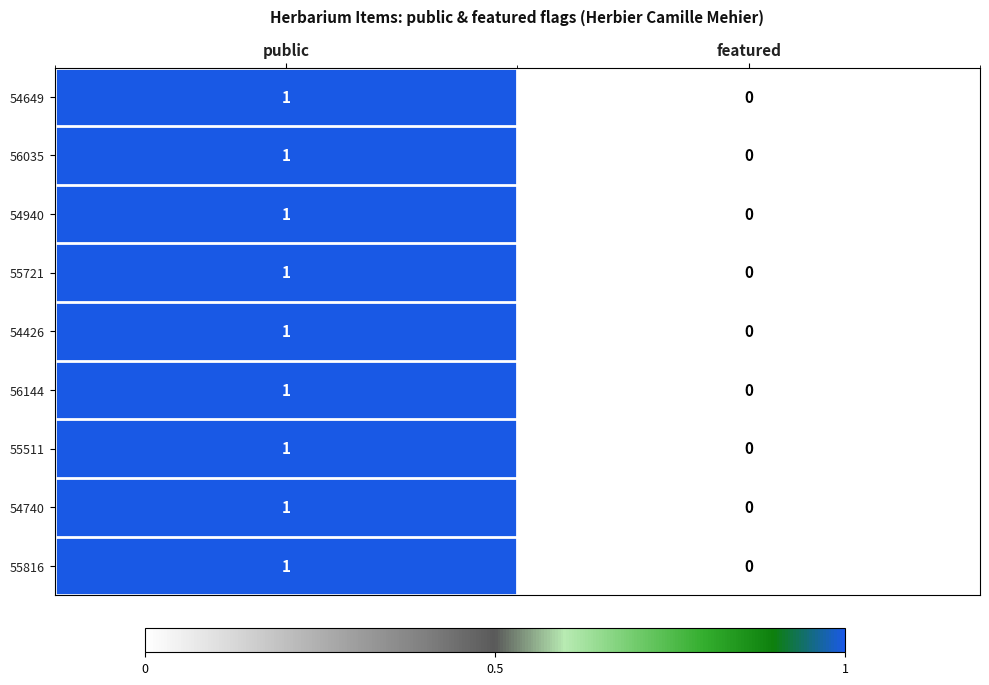

At which label does 55816 reach its peak?

public